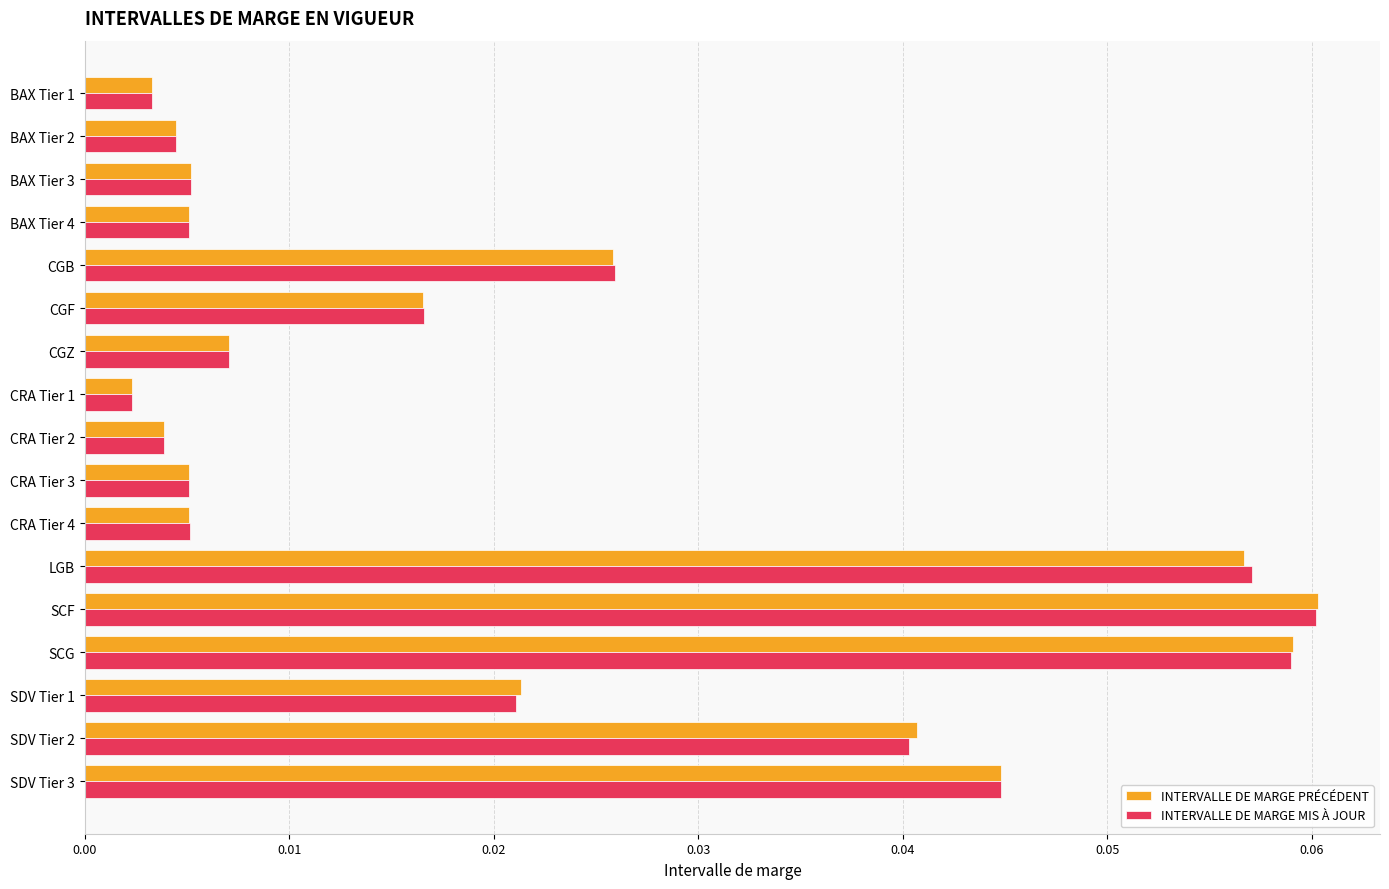

At how many categories does at least one series exceed 0?

17